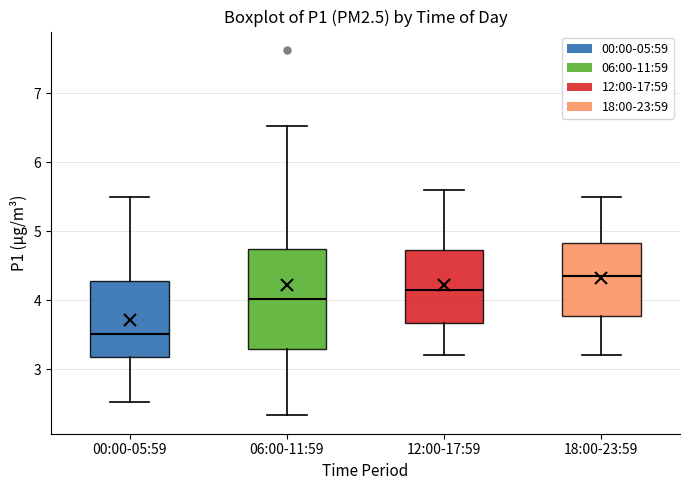

Which box is the tallest, from its lower edge to its upper edge?

06:00-11:59